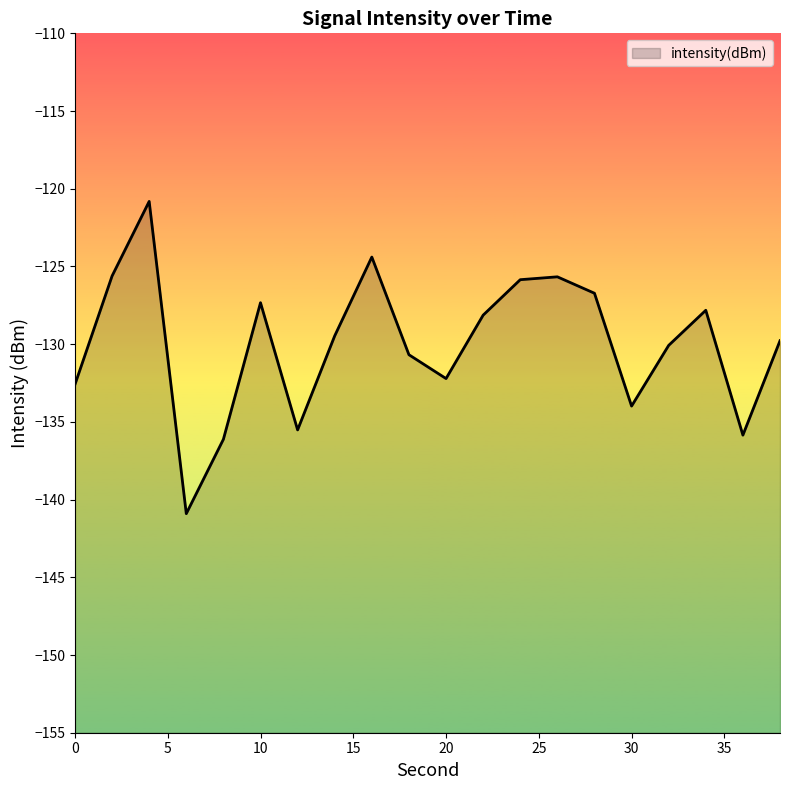

What is the minimum value shown in the chart?

-140.9